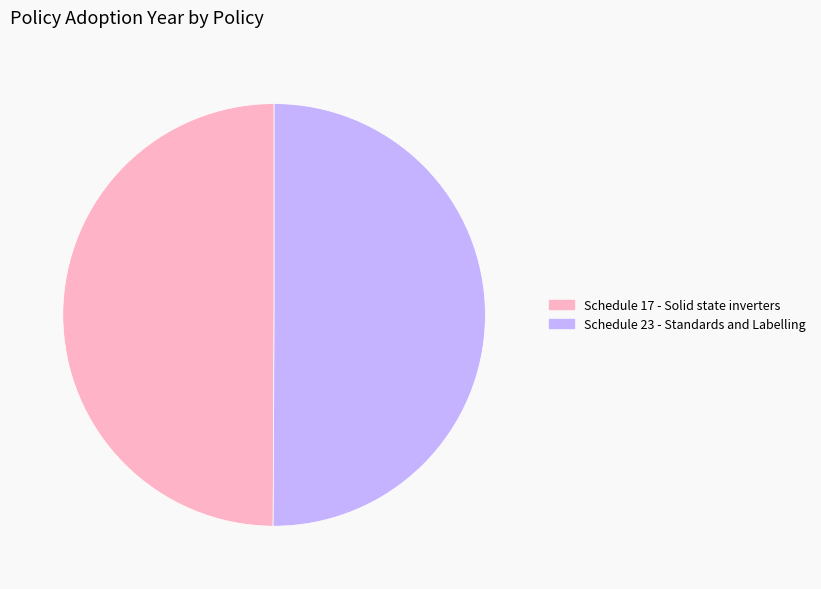

The Schedule 17 - Solid state inverters slice represents 50% of the pie. True or false?

True